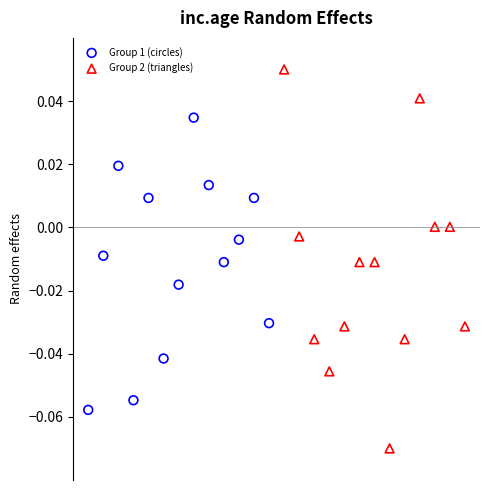

Which series reaches the maximum Y coordinate?

Group 2 (triangles)